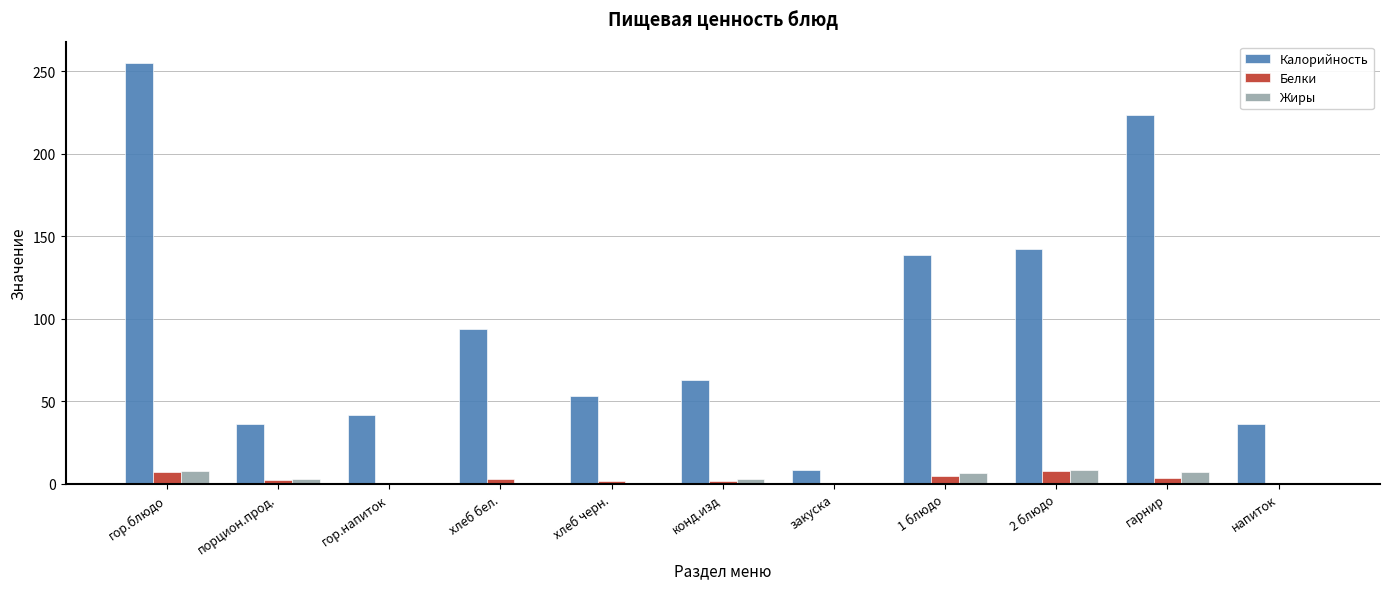

Which series changed the most between конд.изд and 2 блюдо?

Калорийность